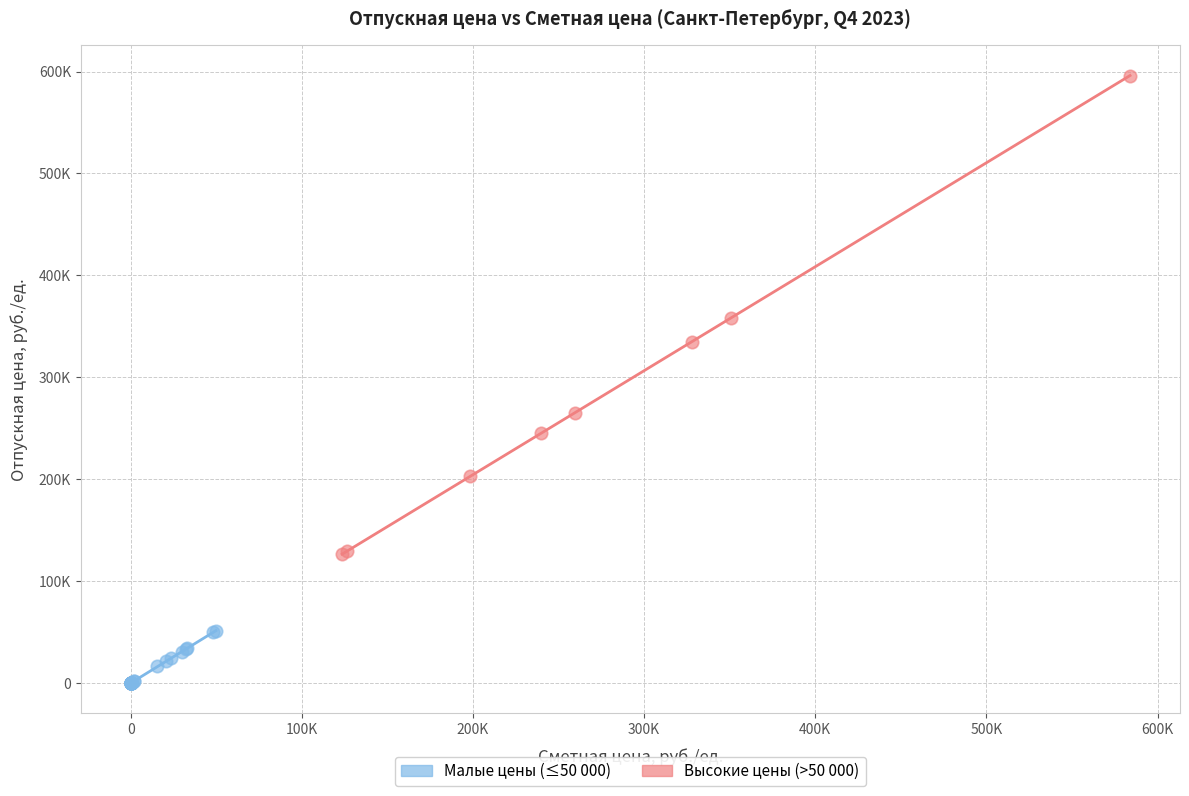

What are all the series names shown in the legend?

Малые цены (≤50 000), Высокие цены (>50 000)